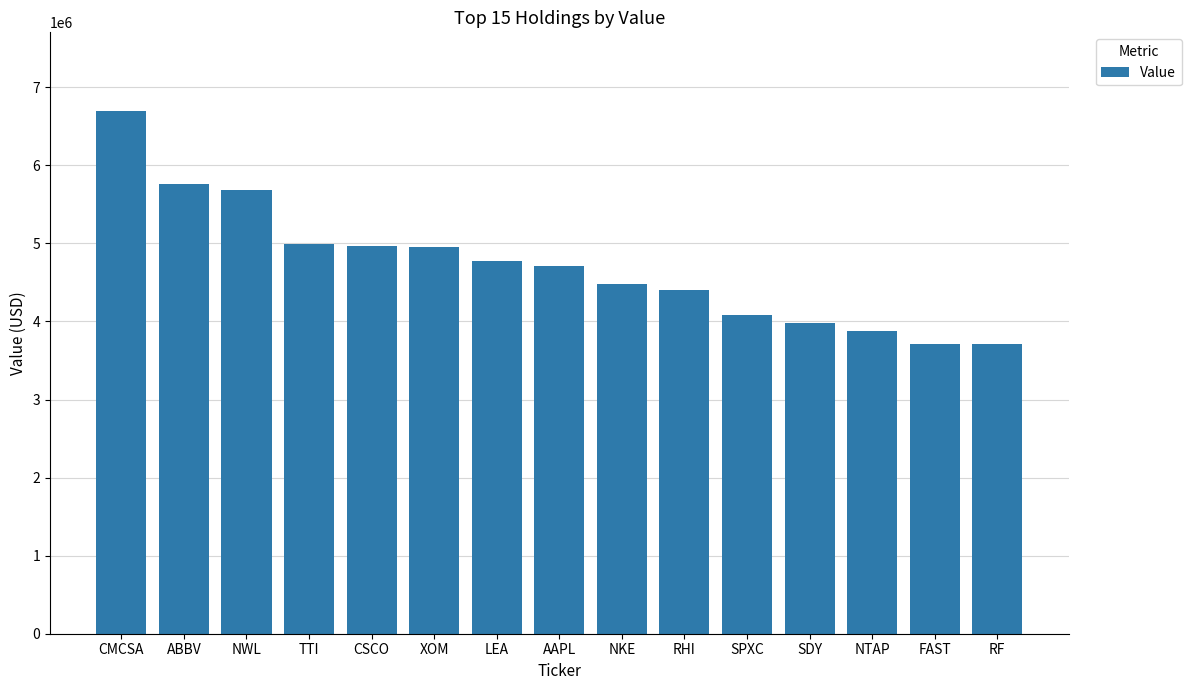

What is the maximum value shown in the chart?

6699000